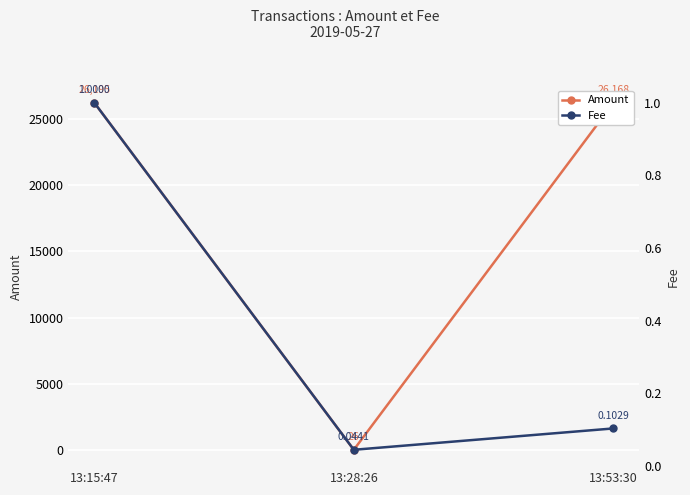

What is the sum of all Fee values?

1.1